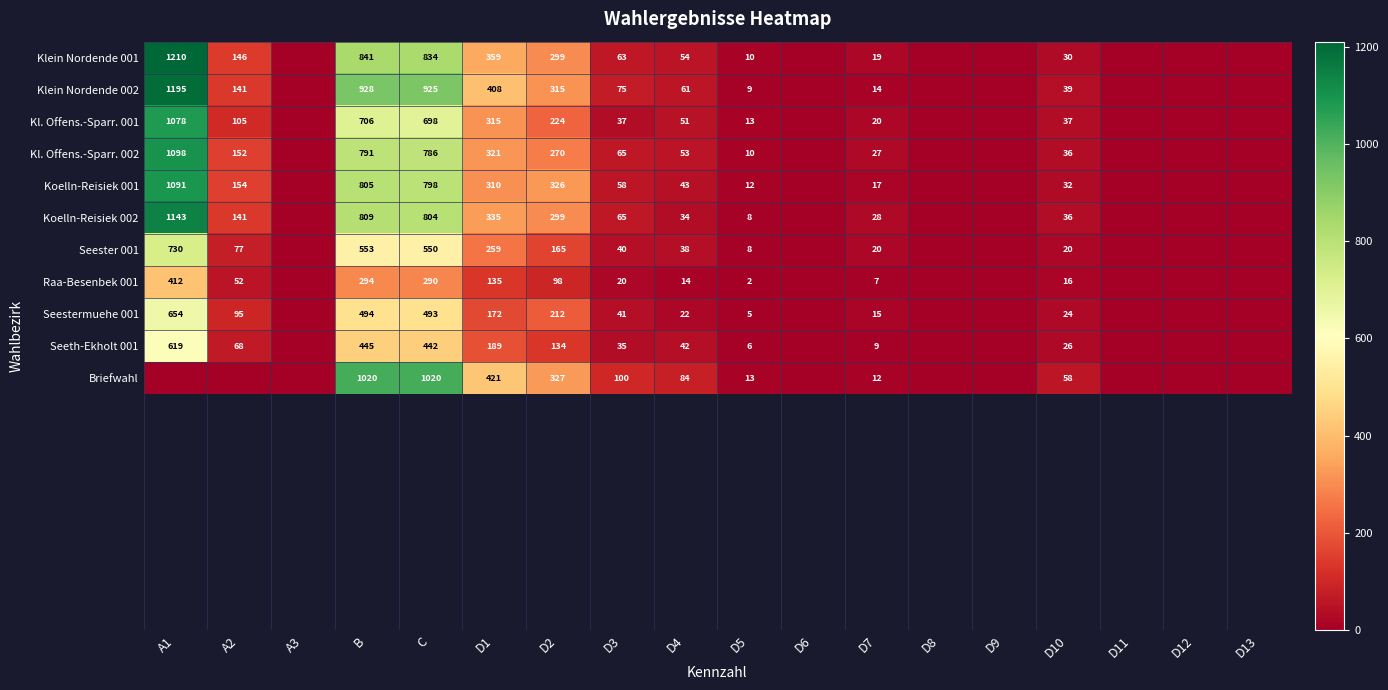

The Koelln-Reisiek 002 series shows 36 at D10. True or false?

True